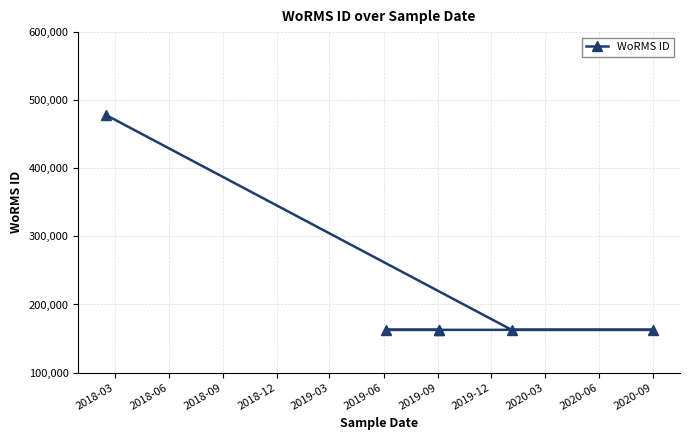

Between 2019-06 and 2018-09, which is larger?

2019-06